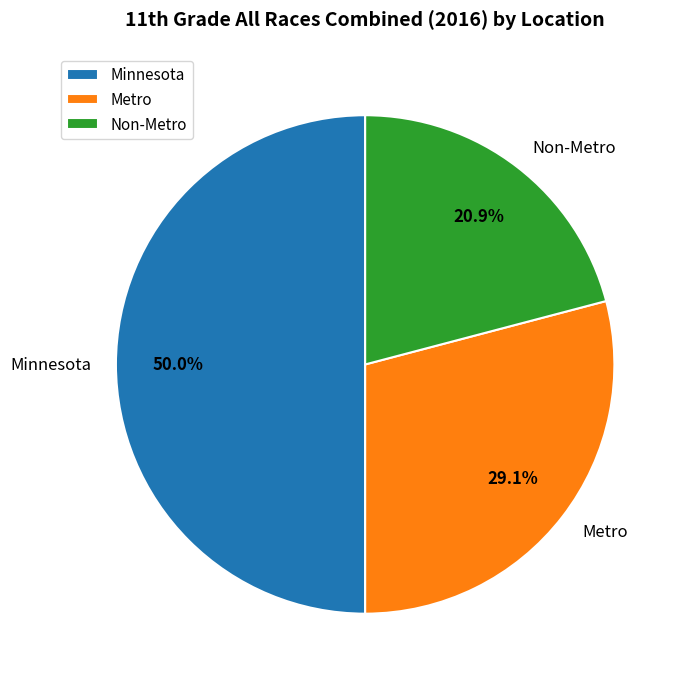

How many slices are in this pie chart?

3